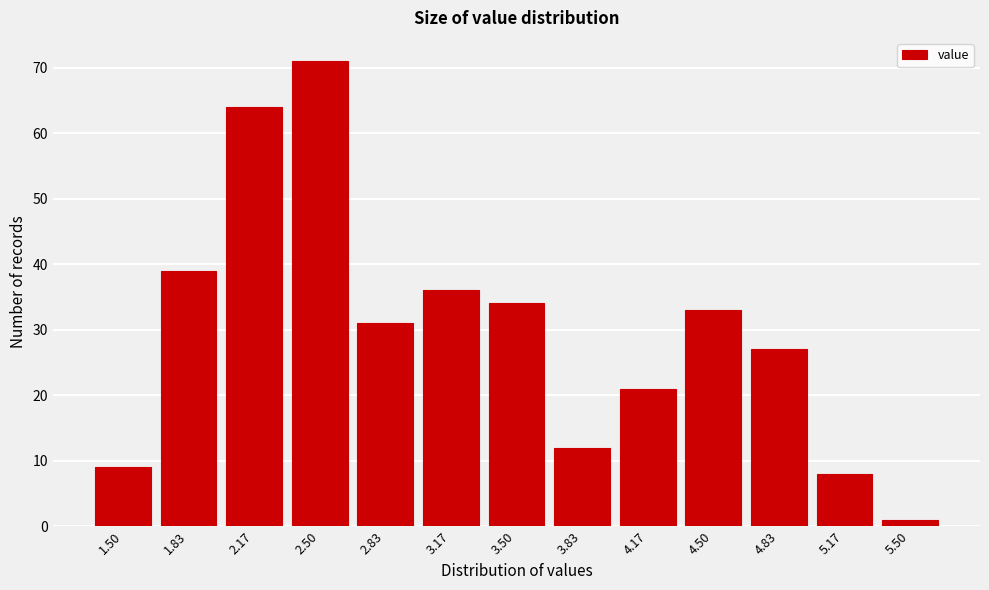

Reading left to right, list all the values displayed in this chart.

1.50=9	1.83=39	2.17=64	2.50=71	2.83=31	3.17=36	3.50=34	3.83=12	4.17=21	4.50=33	4.83=27	5.17=8	5.50=1